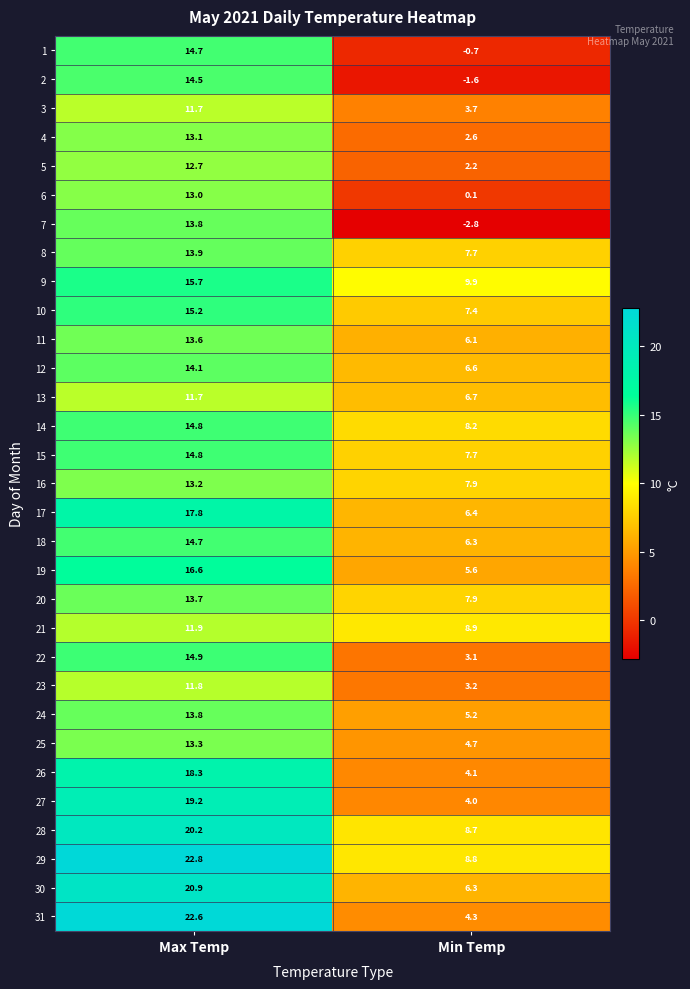

Which series has the widest spread of values?

31